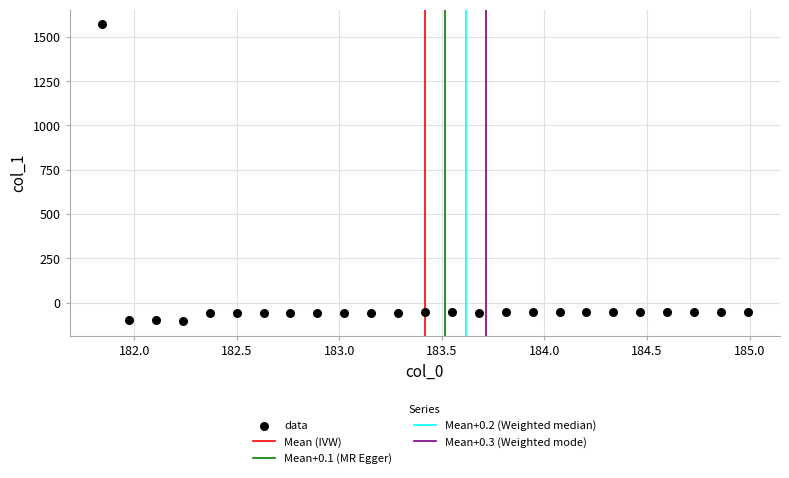

What is the range of X values (max minus min)?

3.1